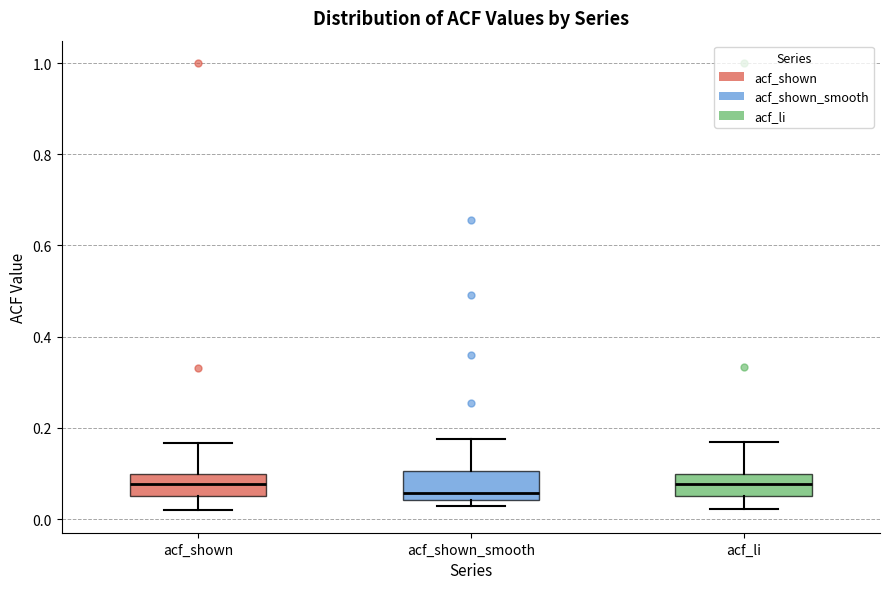

Reading left to right, read every box against the y-axis: the position of its median line, the range the box covers, and the ends of its whiskers. The values are not printed on the chart, so give them approximately, as read against the axis.

acf_shown: median 0.08, box 0.06 to 0.10, whiskers 0.02 to 0.16
acf_shown_smooth: median 0.06, box 0.04 to 0.10, whiskers 0.02 to 0.18
acf_li: median 0.08, box 0.06 to 0.10, whiskers 0.02 to 0.16